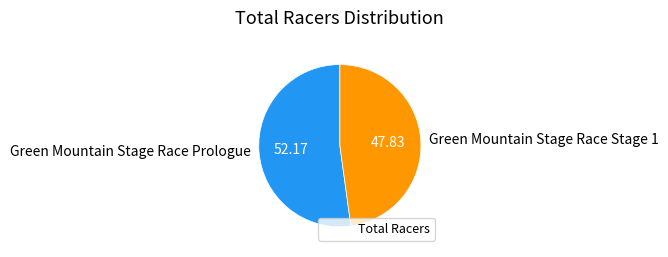

What is the largest slice in the pie chart?

Green Mountain Stage Race Prologue